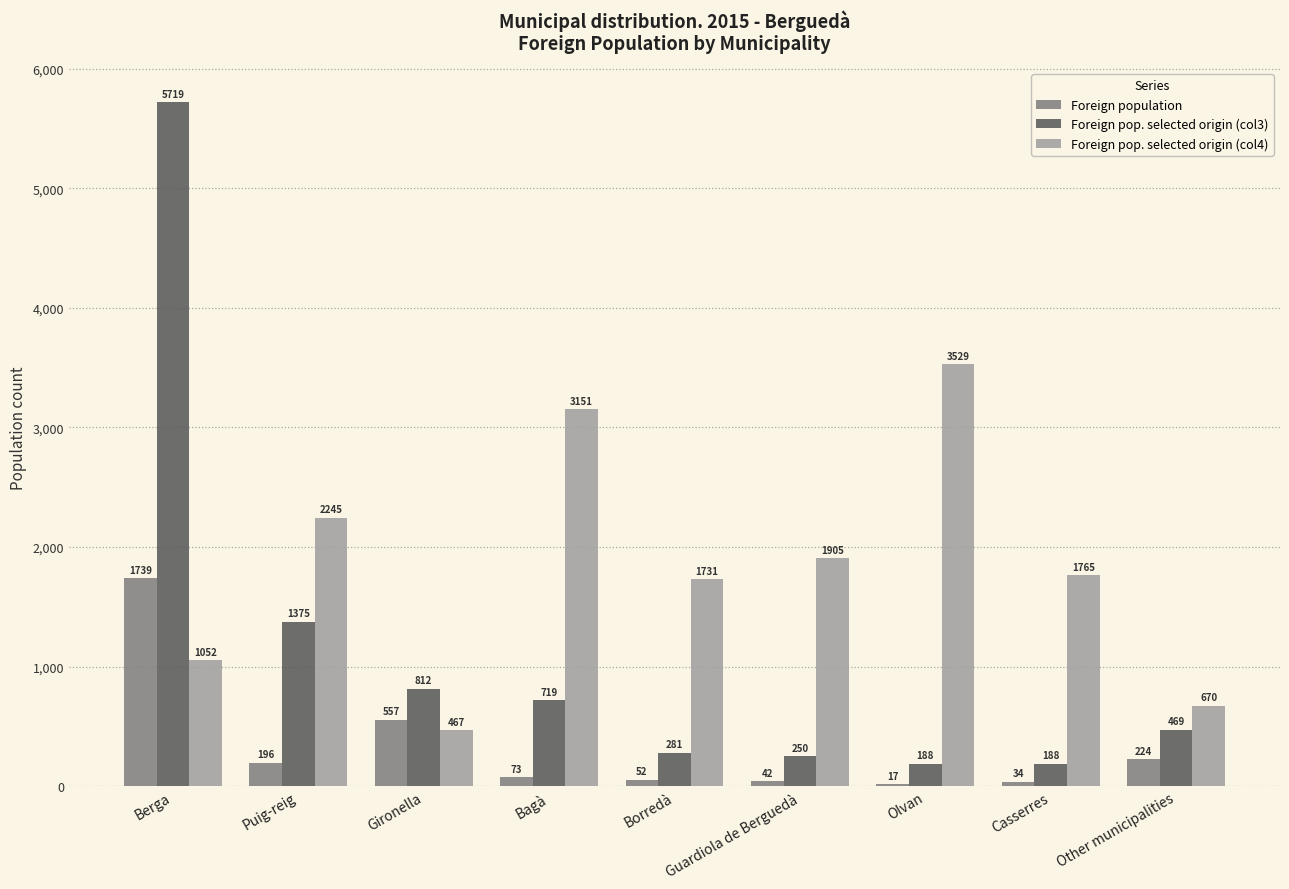

What is the total value across all series at Bagà?

3943